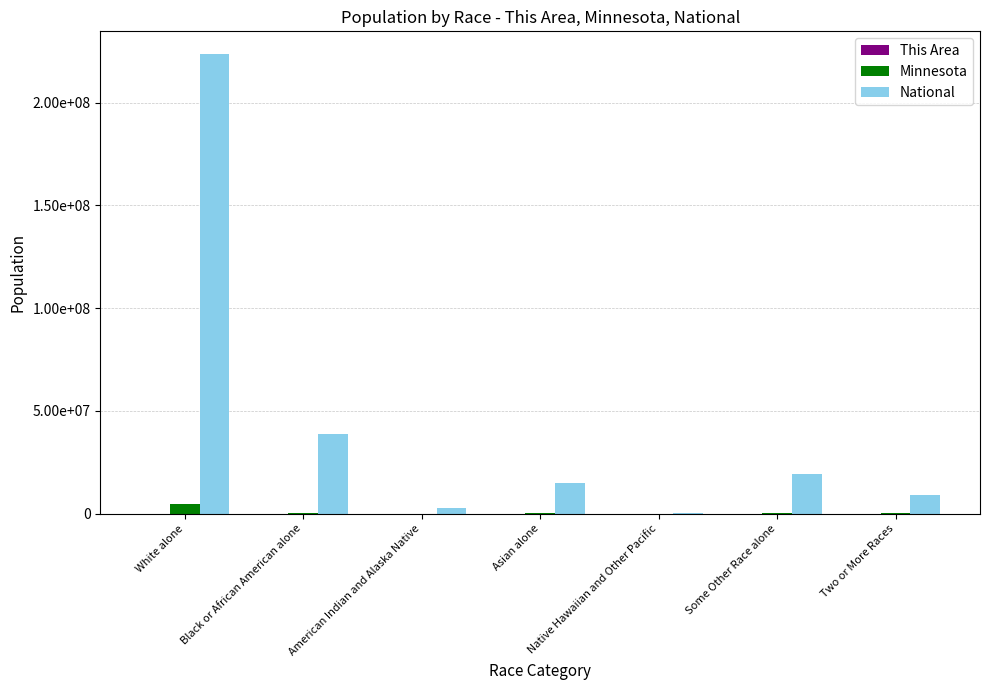

Are the bars grouped side by side (vs. stacked)?

Yes